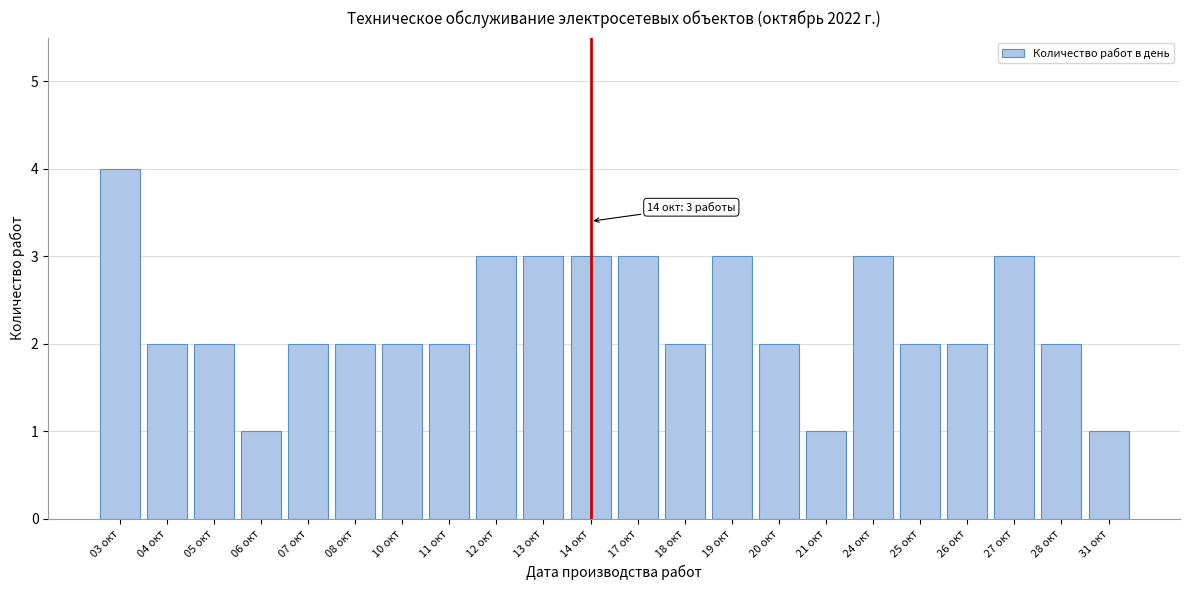

Reading left to right, list all the values displayed in this chart.

4	2	2	1	2	2	2	2	3	3	3	3	2	3	2	1	3	2	2	3	2	1